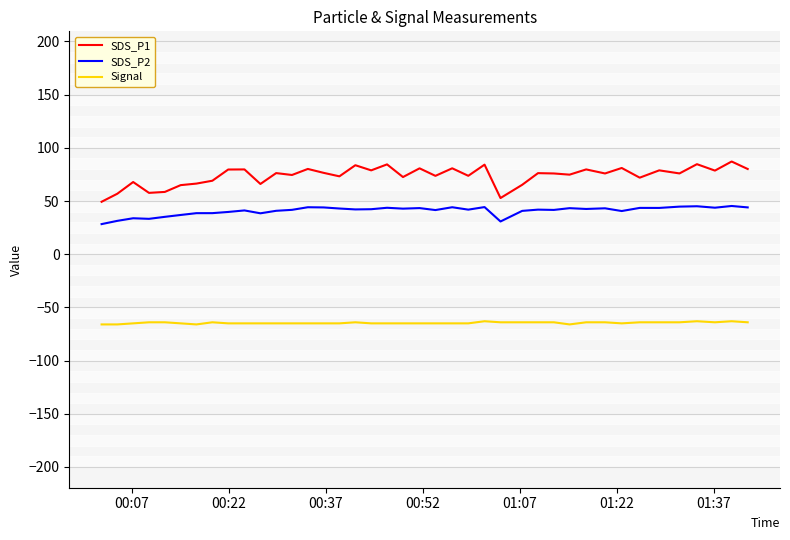

What is the lowest value of the Signal series?

-66.0